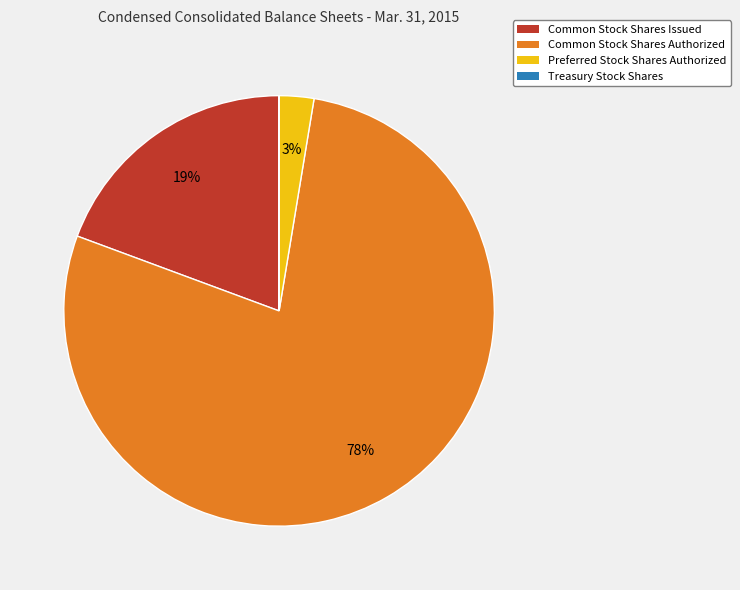

To the nearest percent, what is the combined percentage of Common Stock Shares Issued and Common Stock Shares Authorized?

97%